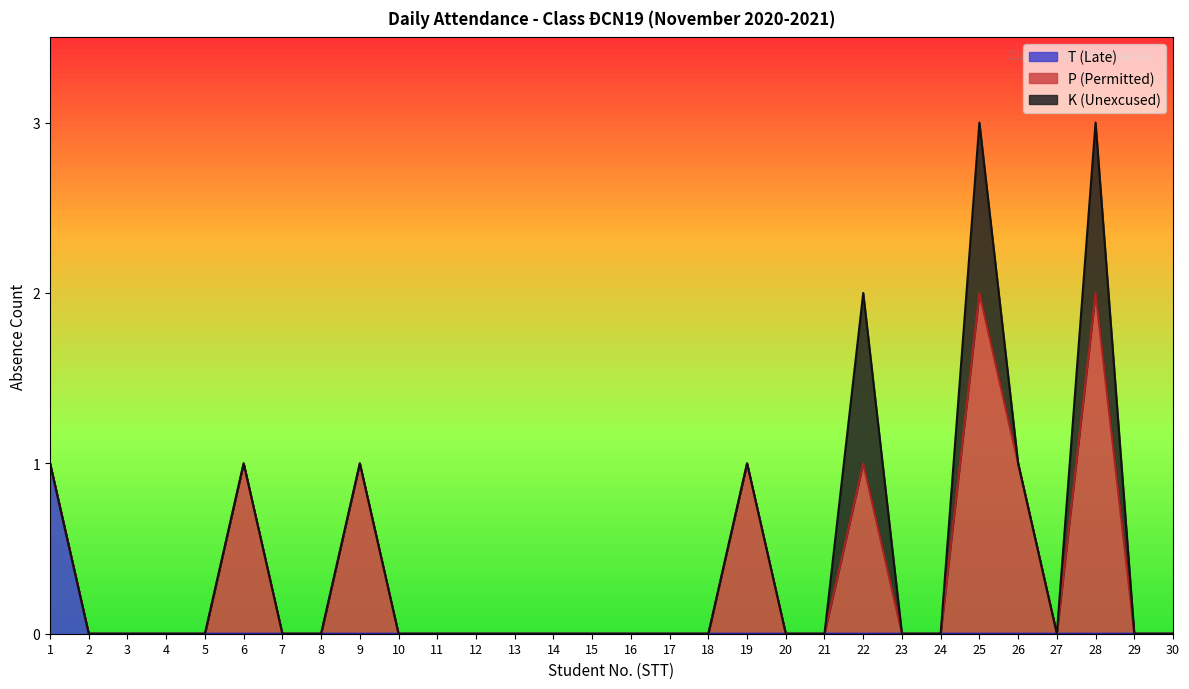

Which series has the widest spread of values?

P (Permitted)